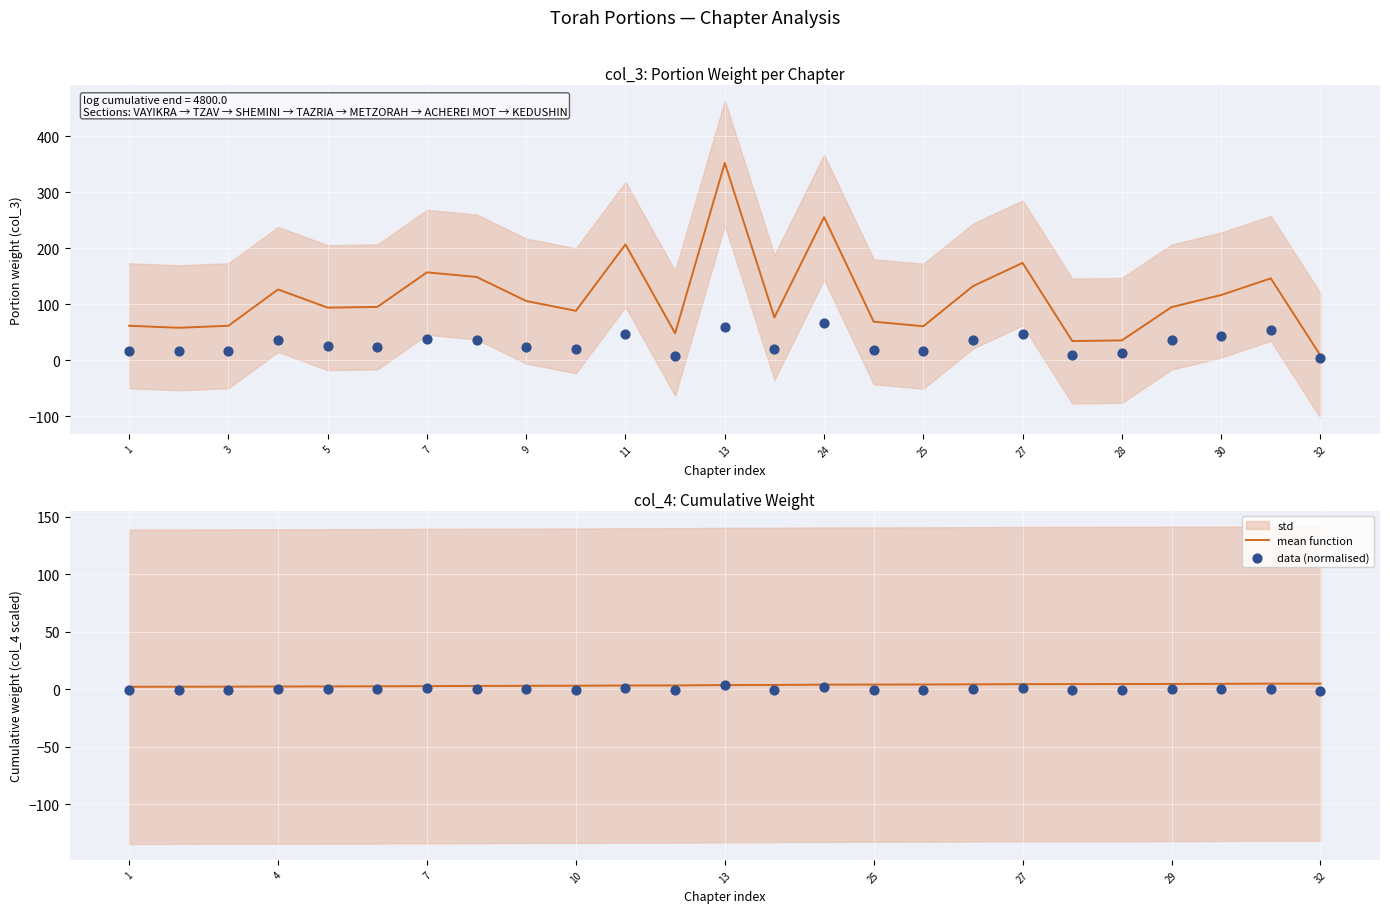

Is the value of data (col_2 verses) at 24 greater than the value of data (normalised) at 32?

Yes